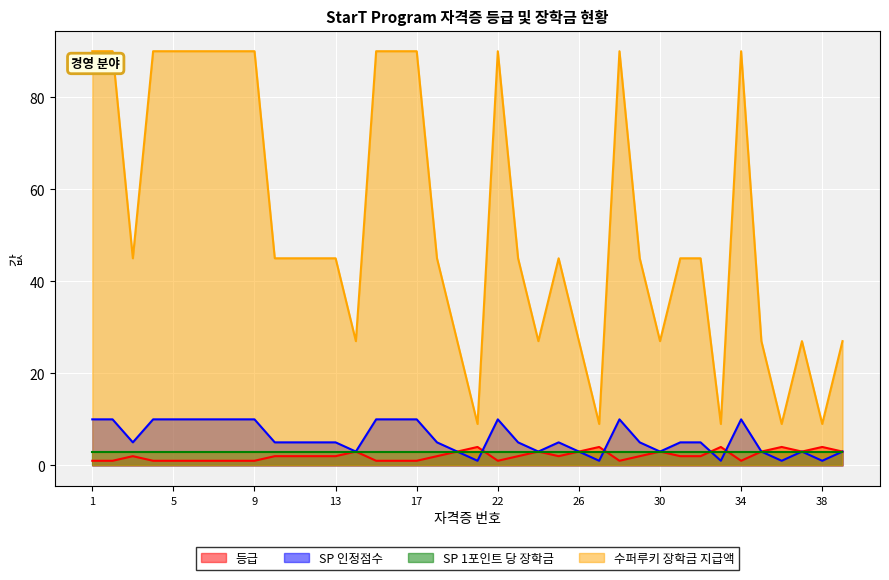

True or false: SP 인정점수 and 수퍼루키 장학금 지급액 cross at least once.

False